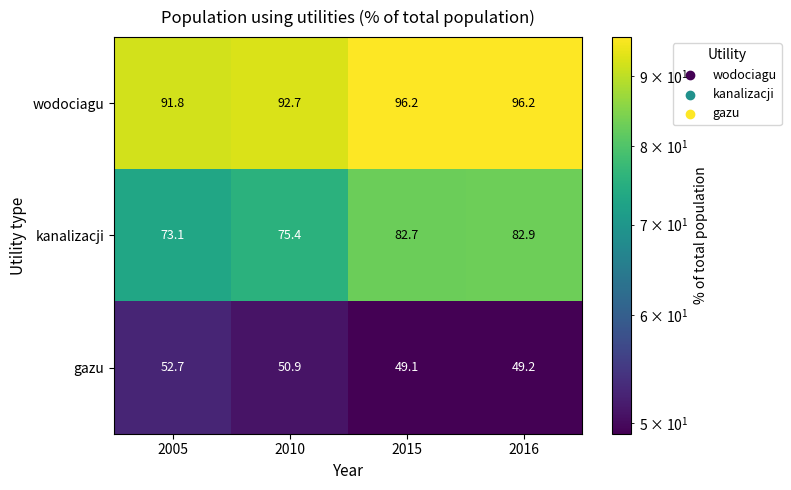

What is the total value across all series at 2010?

219.0